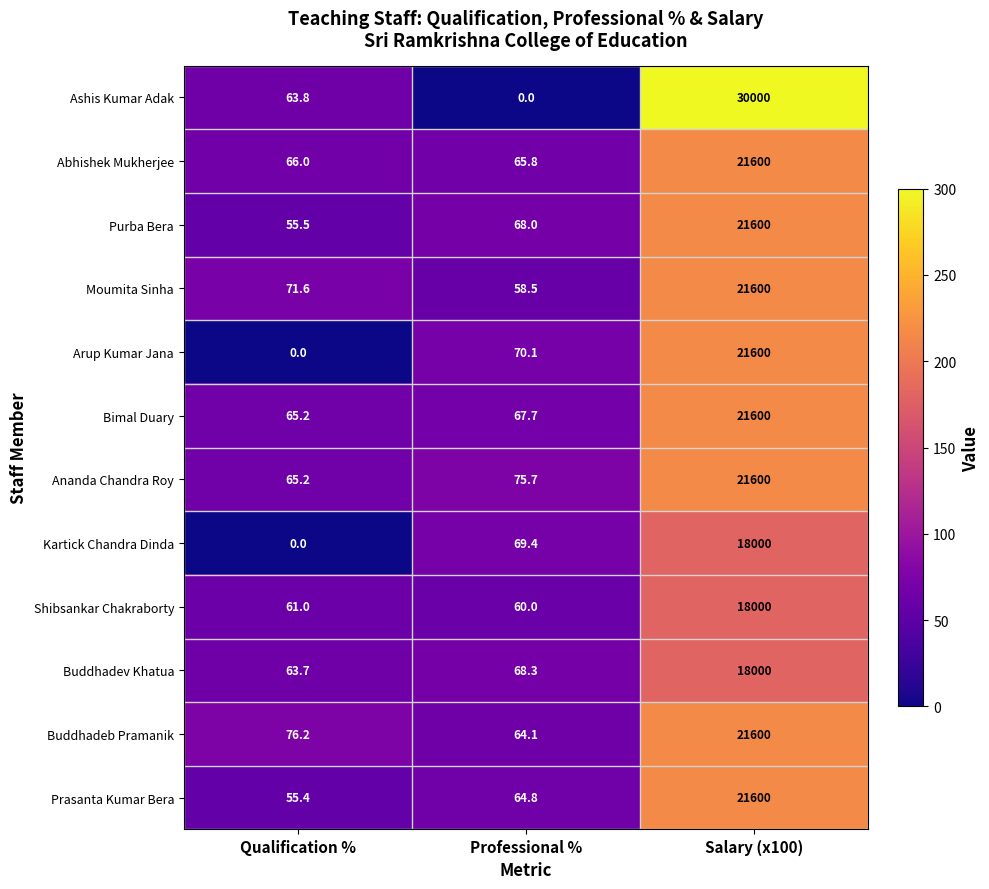

Which series has the largest range (max minus min)?

Ashis Kumar Adak